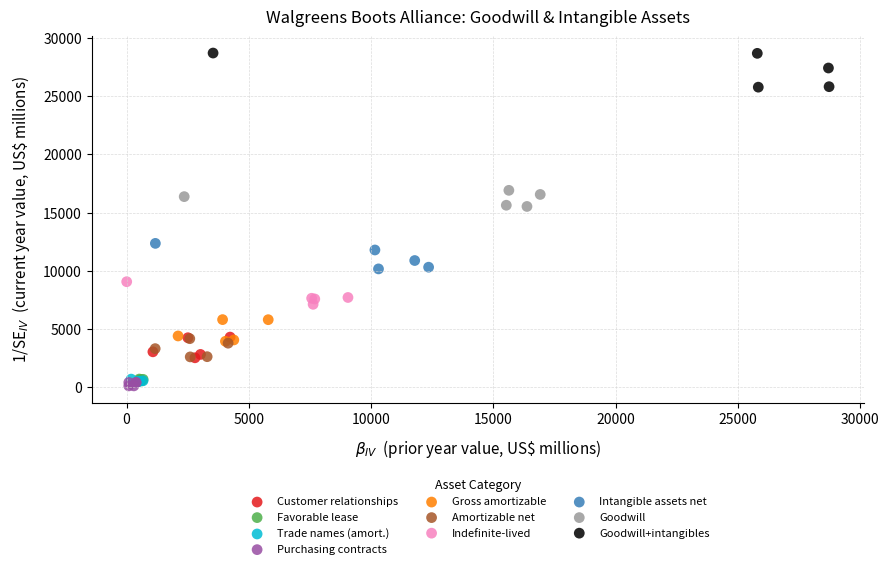

Which series contains the lowest Y value?

Purchasing contracts